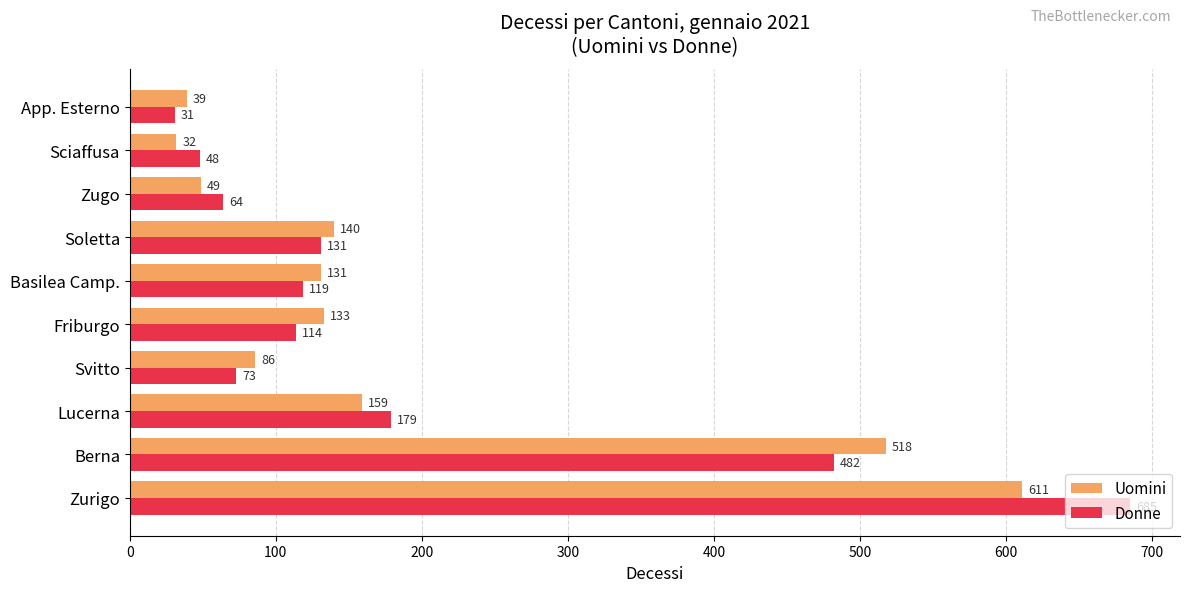

True or false: Uomini has a value of 518 at Berna.

True